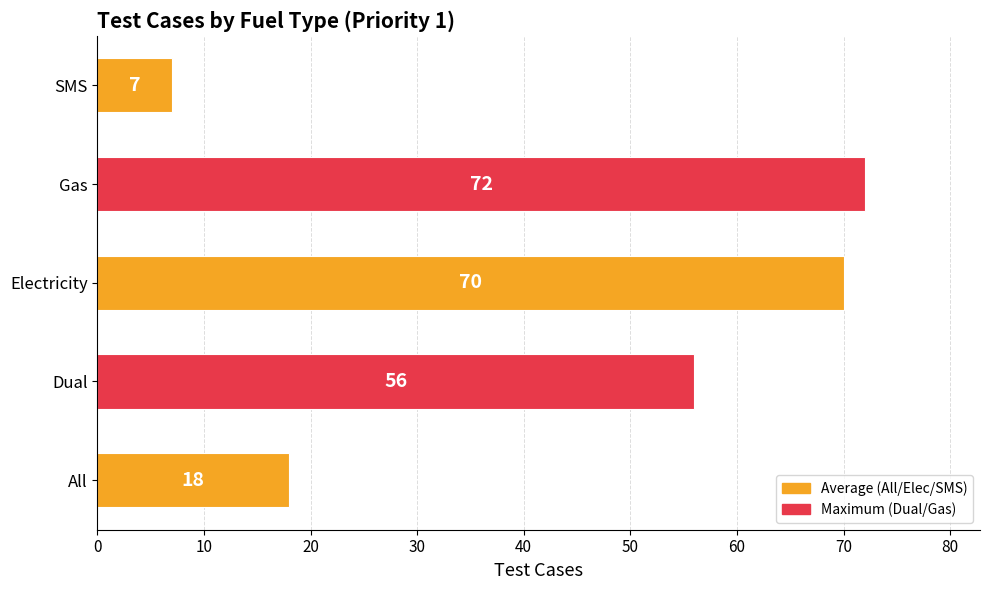

What is the sum of all values?

223